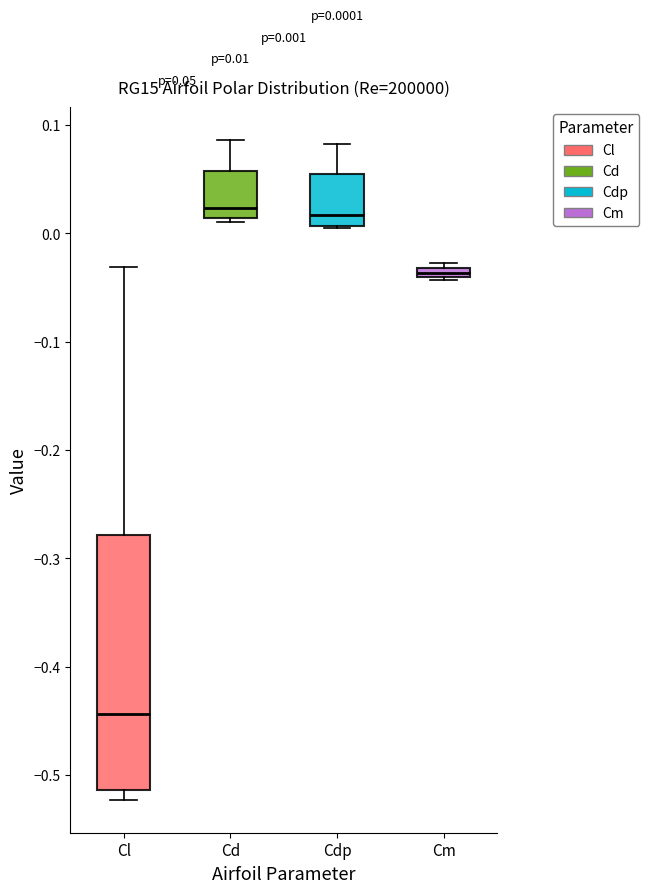

Comparing the boxes themselves (not the whiskers), which one is the tallest?

Cl